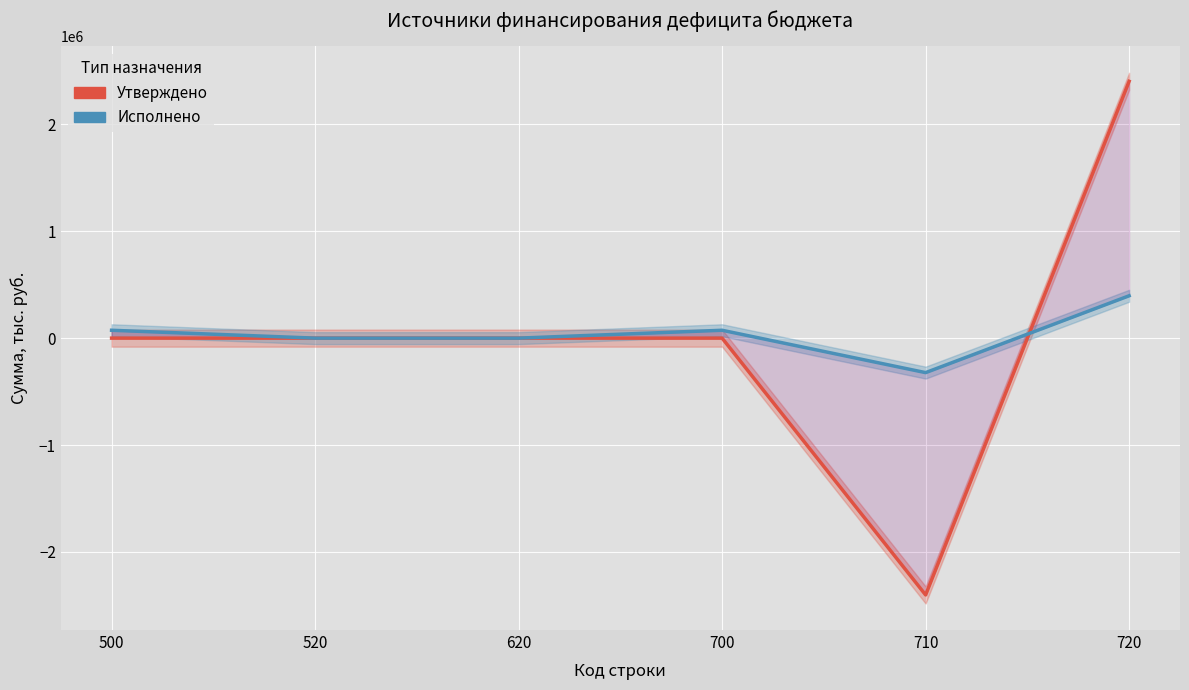

How many data points in Утверждено are less than 0?

1